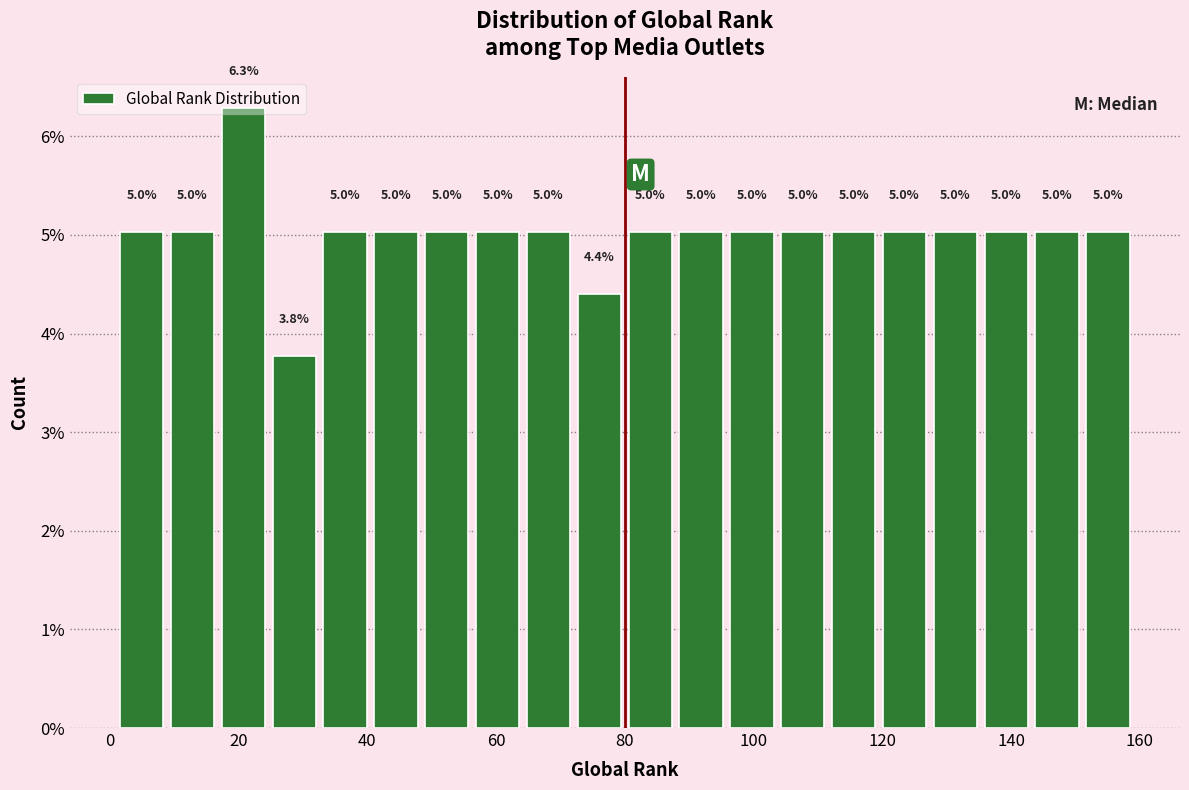

Around what value on the x-axis is the tallest bar? Give the approximate position of its centre, as read against the axis.

20